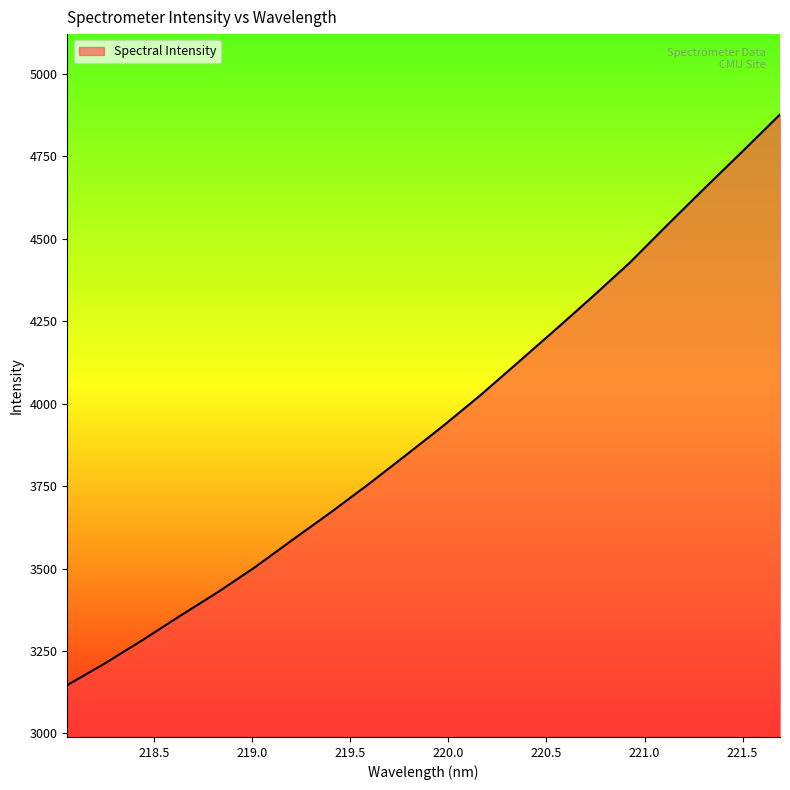

What is the greatest value displayed?

4876.9